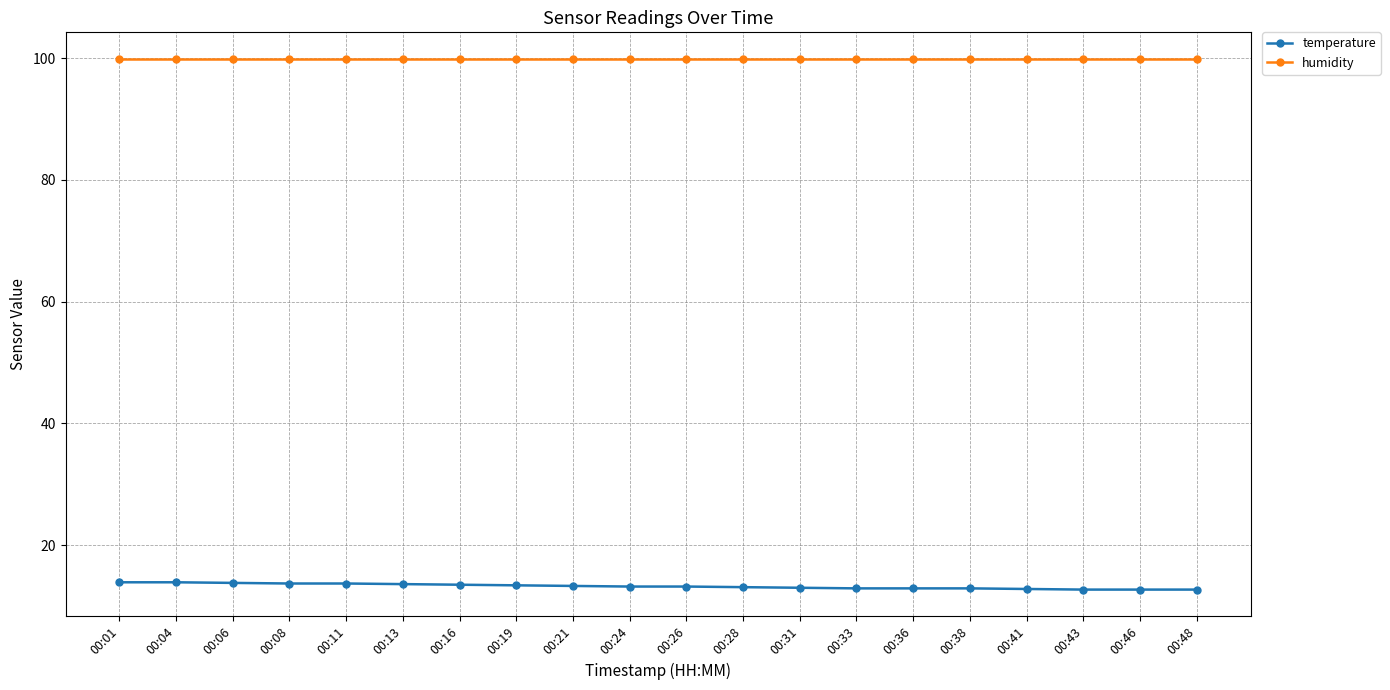

The value of humidity at 00:41 is 99.9. True or false?

True